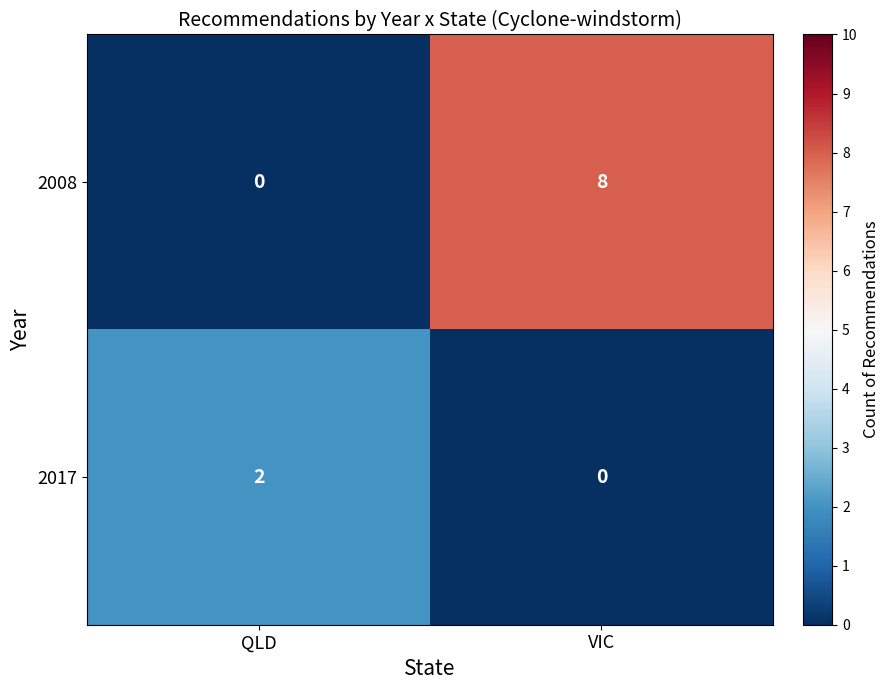

At QLD, list the series in order from largest to smallest.

2017, 2008